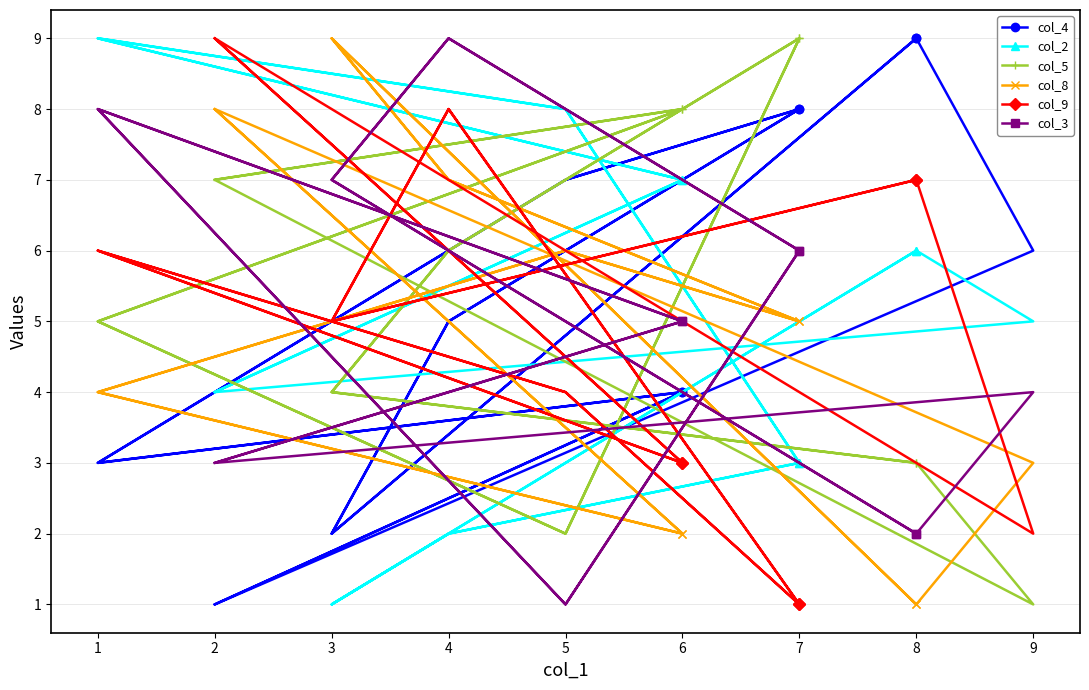

Is the value of col_8 at 2 greater than the value of col_5 at 8?

Yes